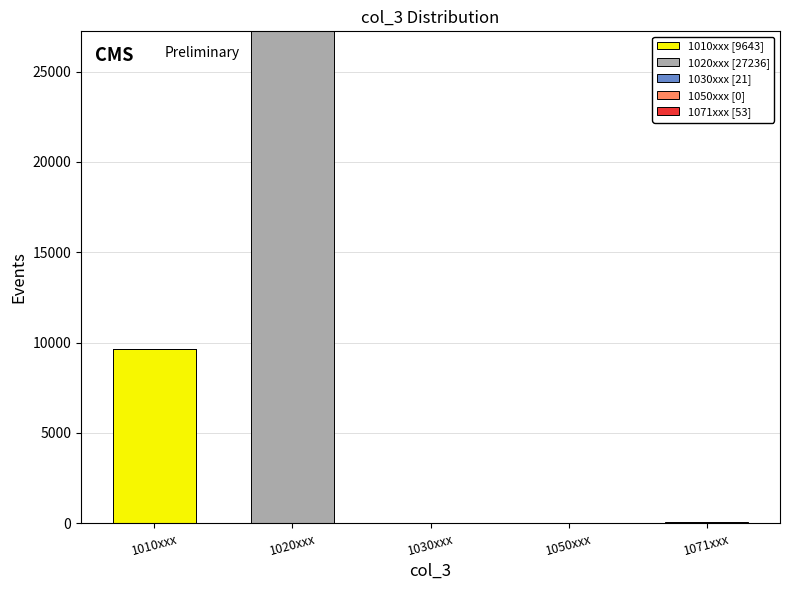

At which category is the sum across all series the highest?

1020xxx